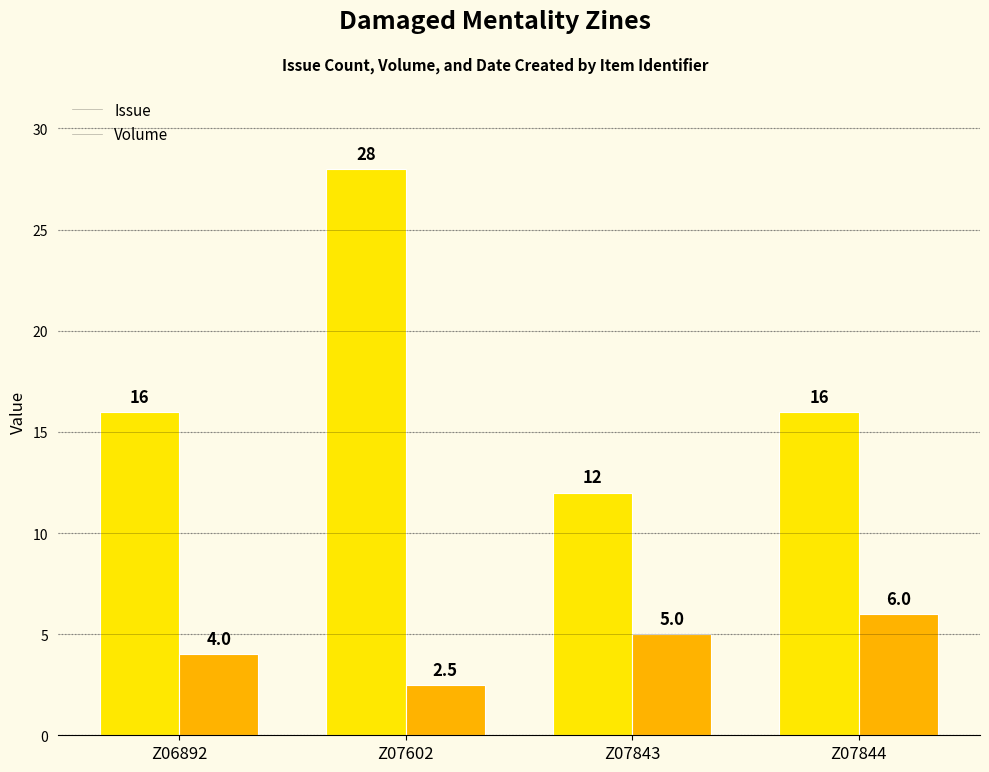

What are all the series names shown in the legend?

Issue, Volume